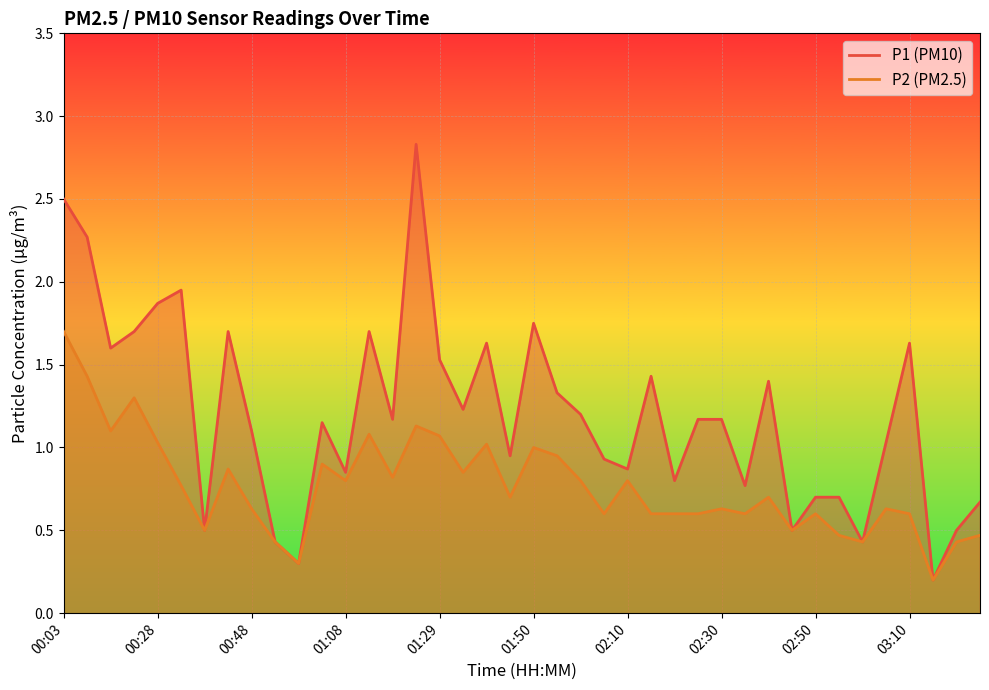

What is the total value across all series at 00:23?

3.0